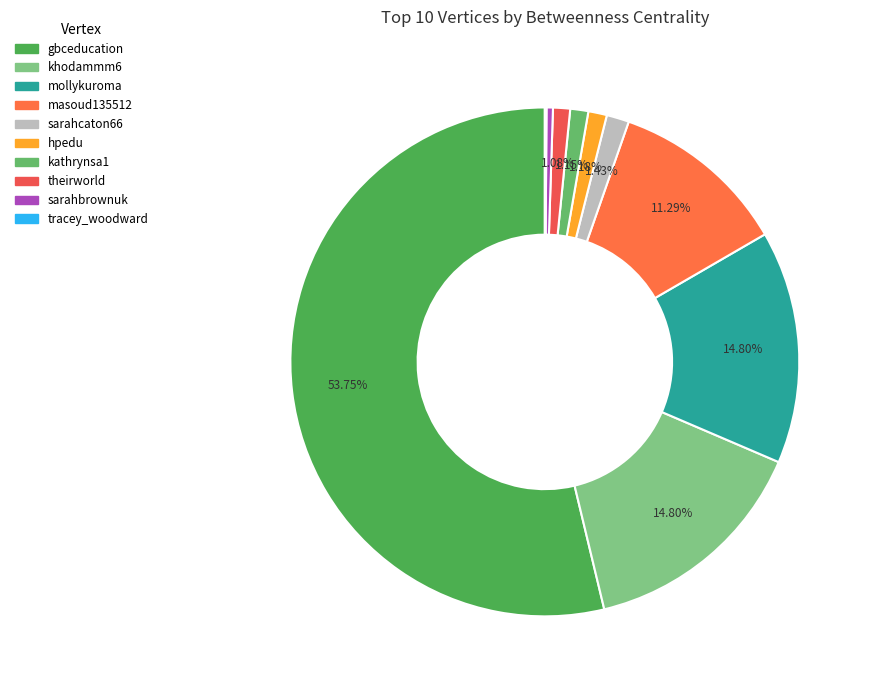

Which slice is the smallest?

tracey_woodward